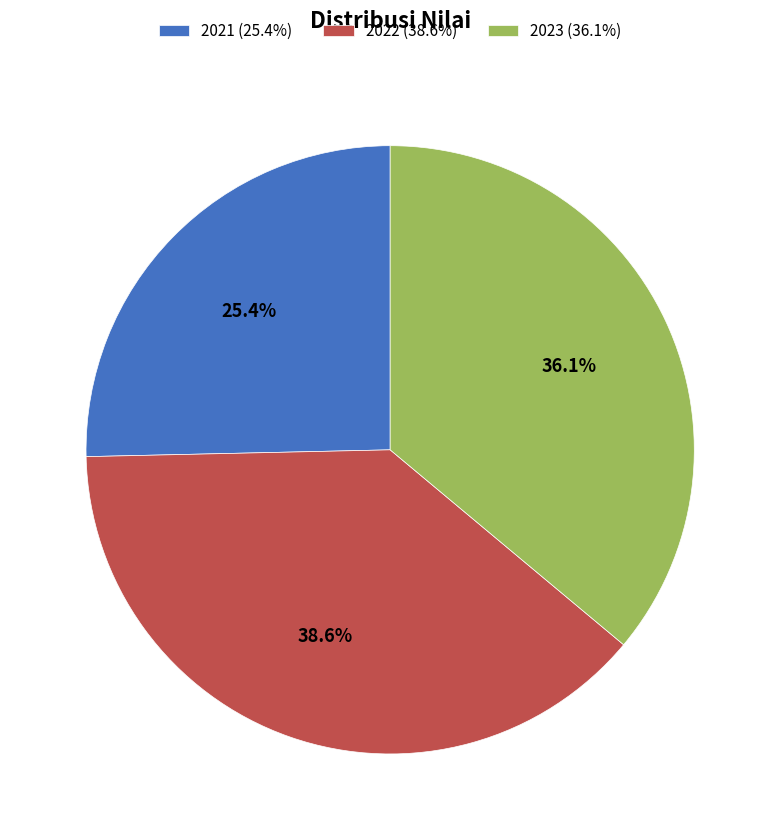

To the nearest percent, what is the average slice percentage?

33%